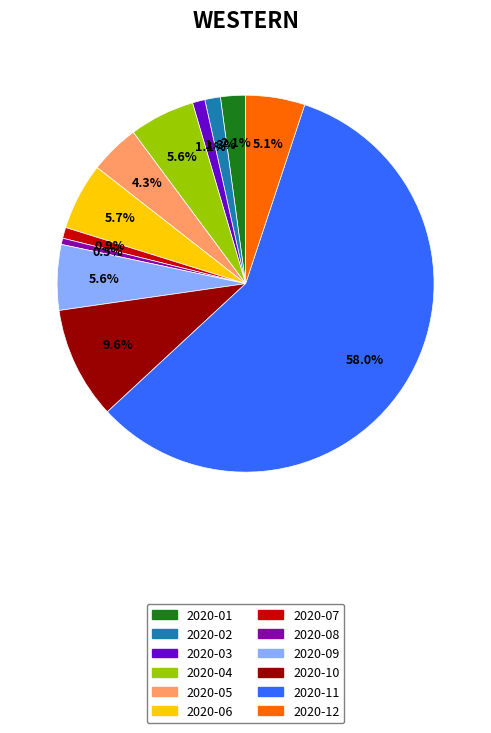

What is the majority slice?

2020-11